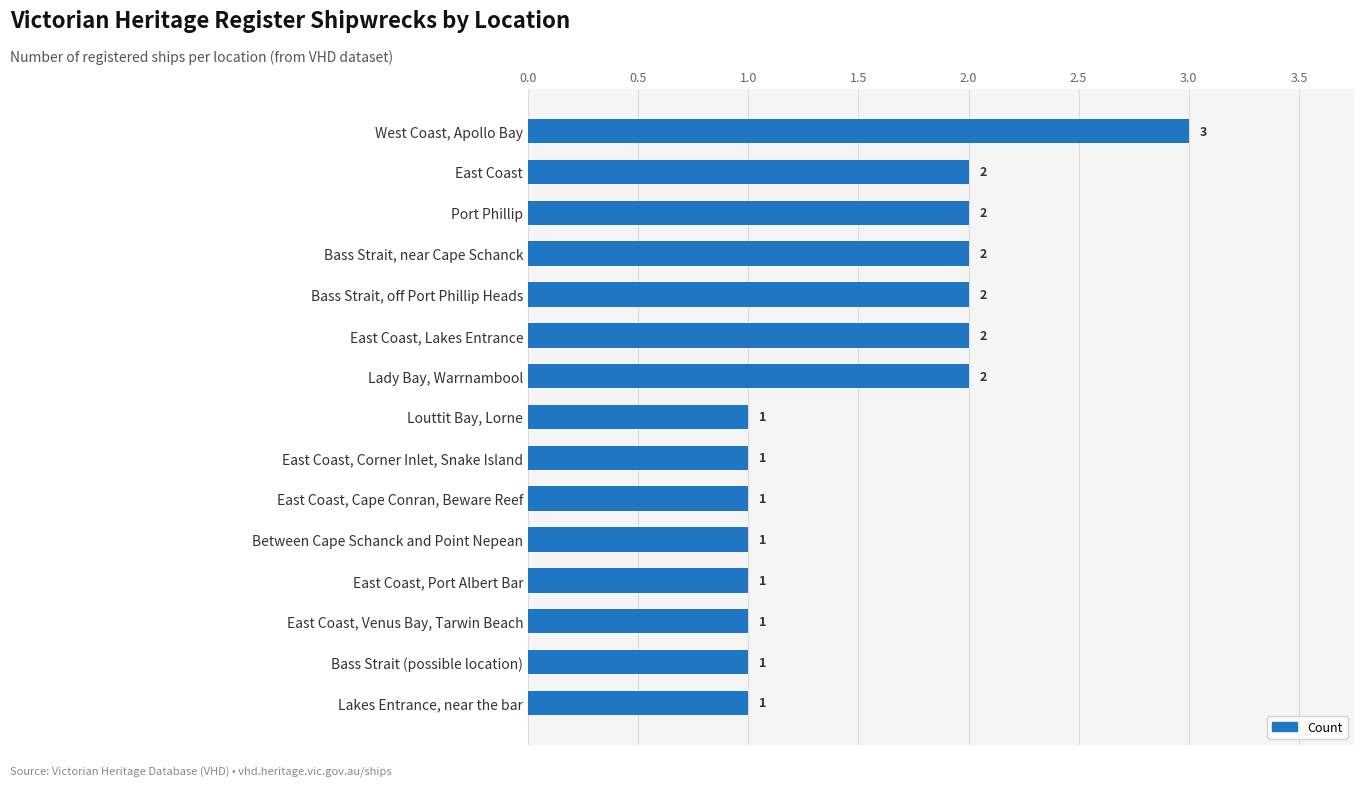

What is the sum of all values?

23